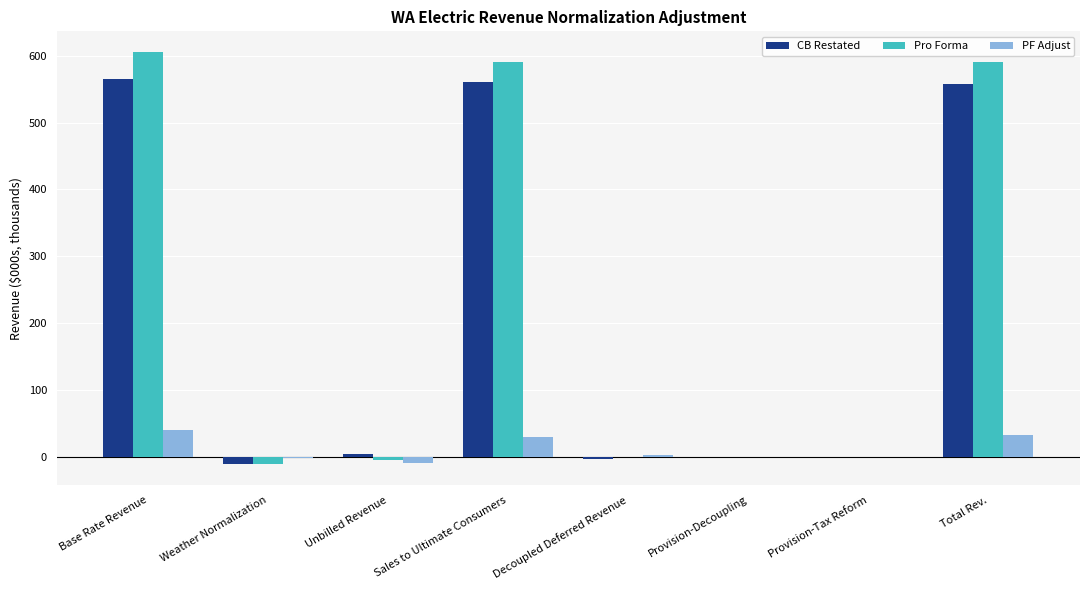

Which series has the largest total across all categories?

Pro Forma